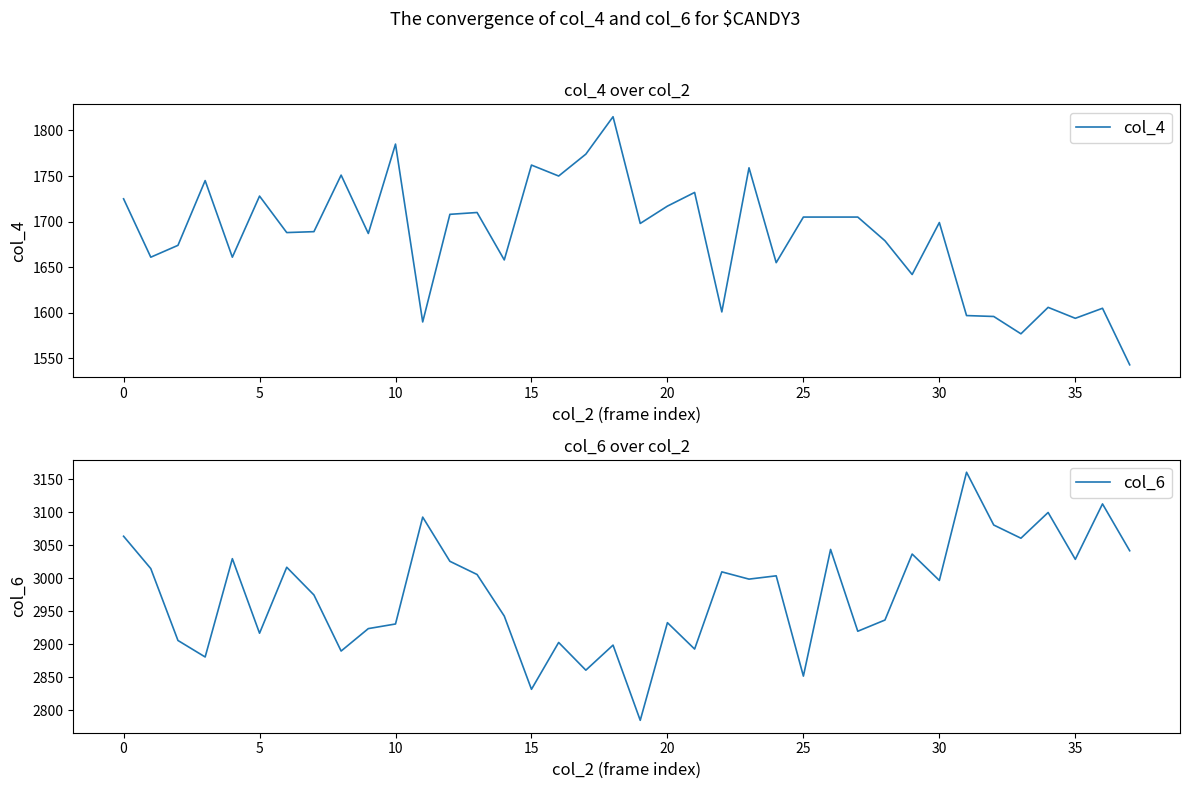

What is the average value of the col_4 series?

1684